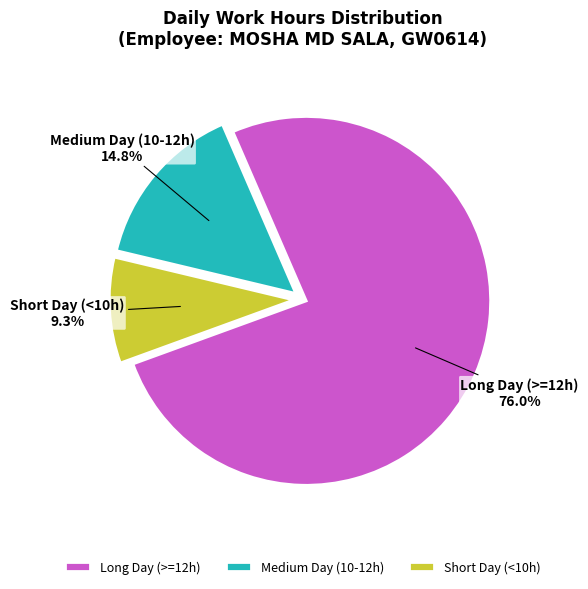

Between Long Day (>=12h) and Medium Day (10-12h), which is larger?

Long Day (>=12h)